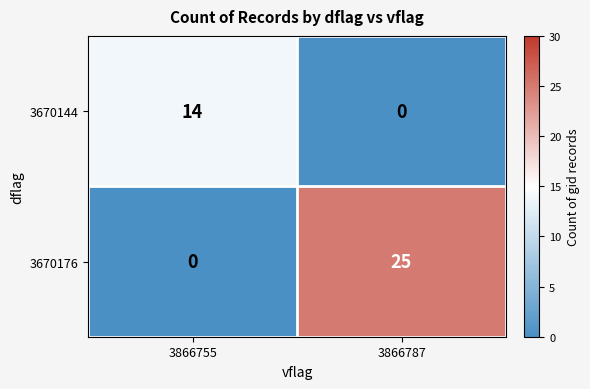

How many categories are shown in the chart?

2